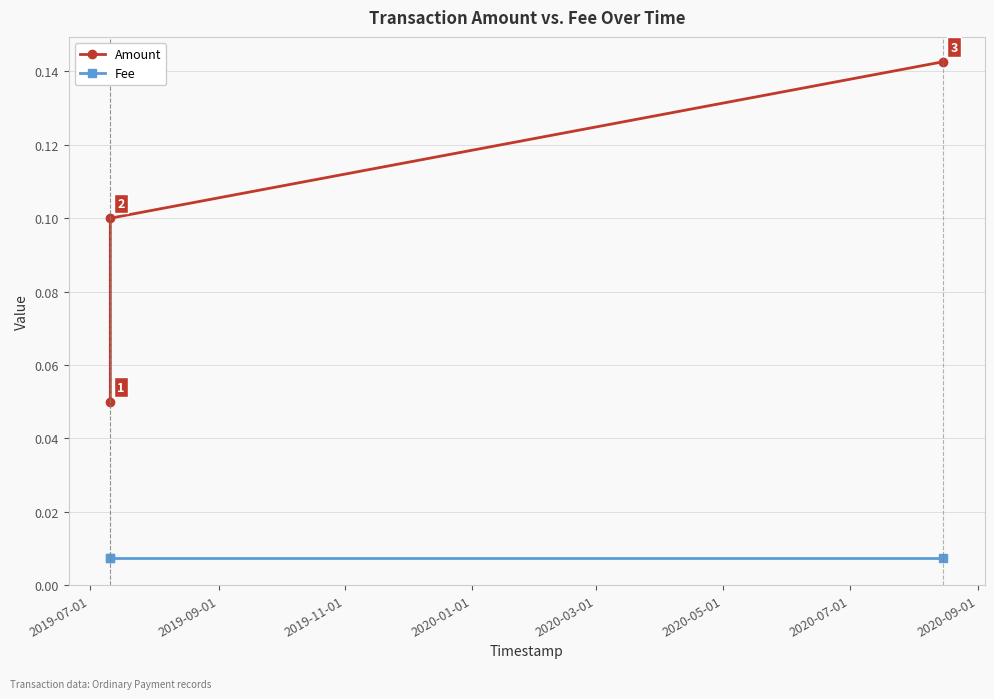

Count the Amount values in the range 0 to 1.

3